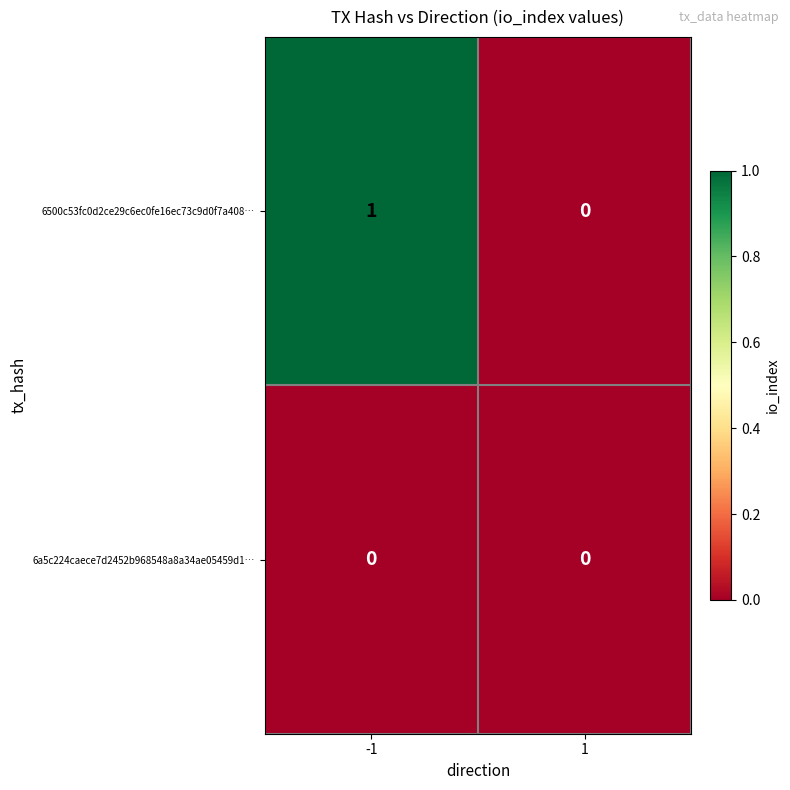

Rank the series by their maximum value, from lowest to highest.

6a5c224caece7d2452b968548a8a34ae05459d1…, 6500c53fc0d2ce29c6ec0fe16ec73c9d0f7a408…